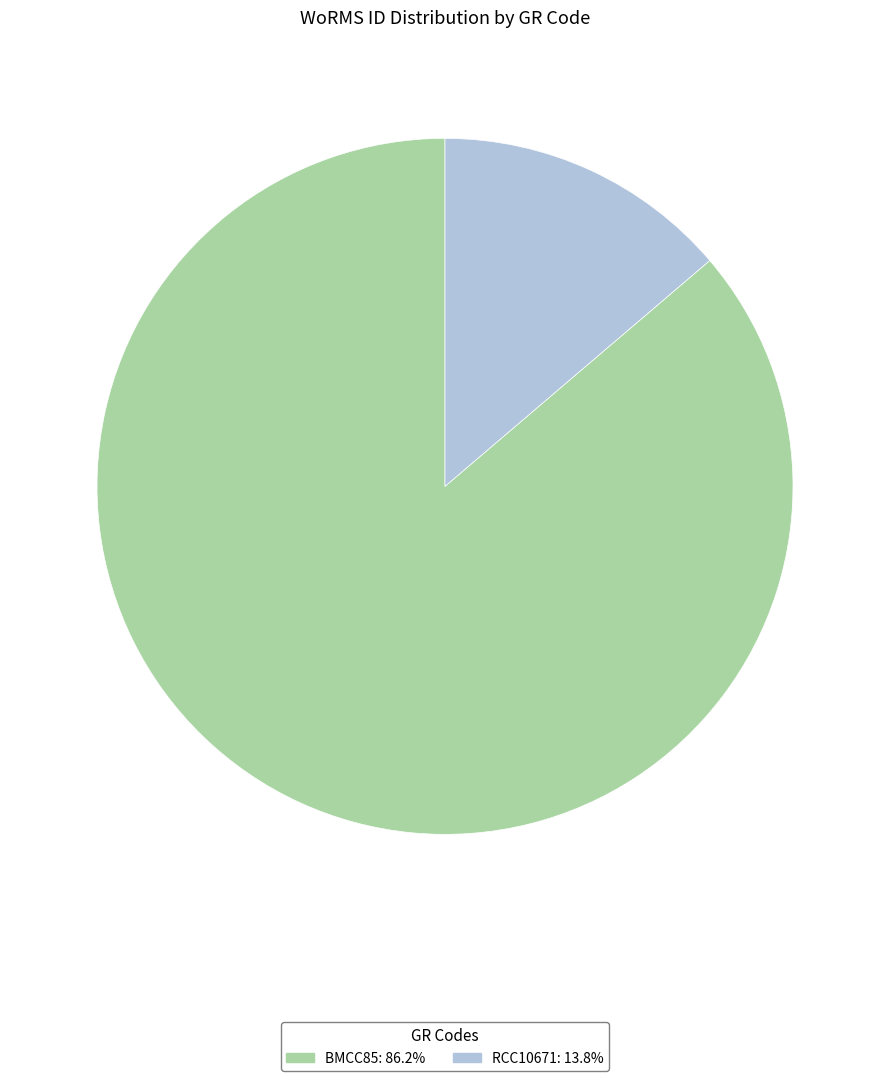

Rank the categories by value from lowest to highest.

RCC10671, BMCC85